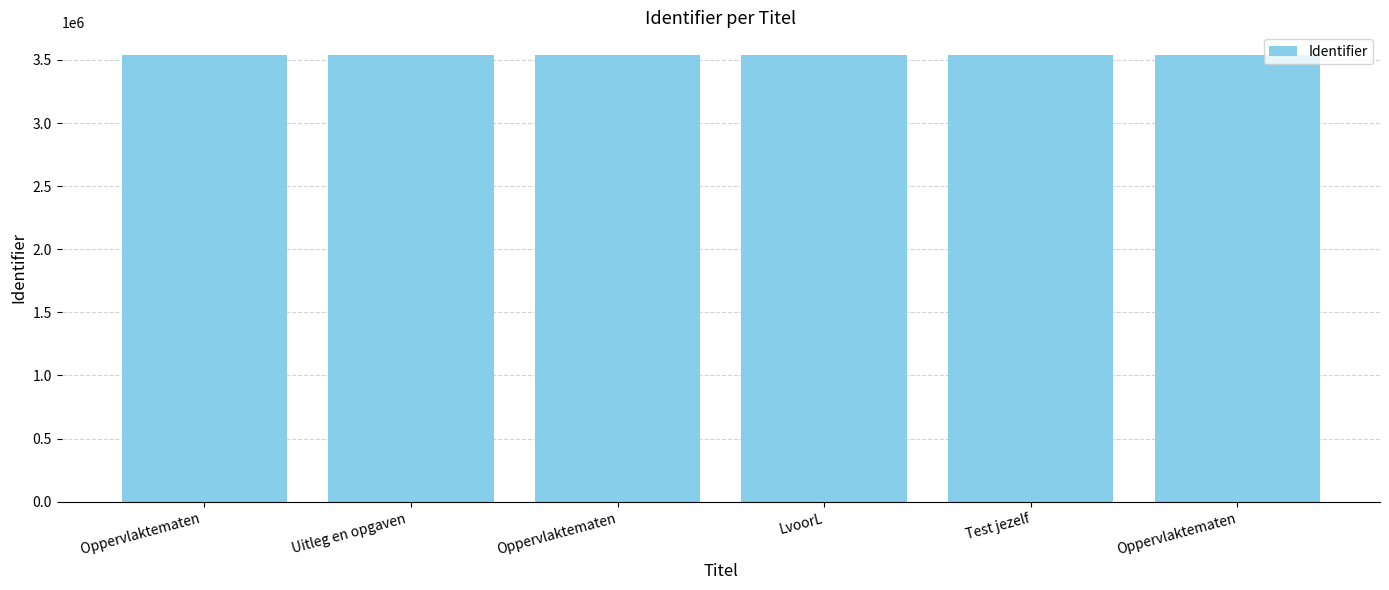

Where does the data first go above 3540905?

Oppervlaktematen